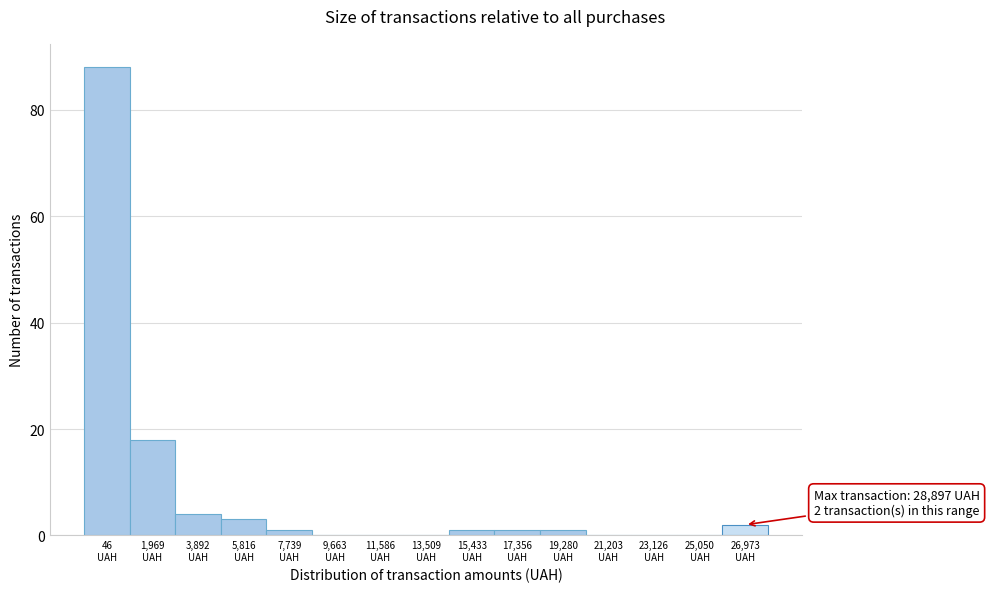

What is the maximum value shown in the chart?

88